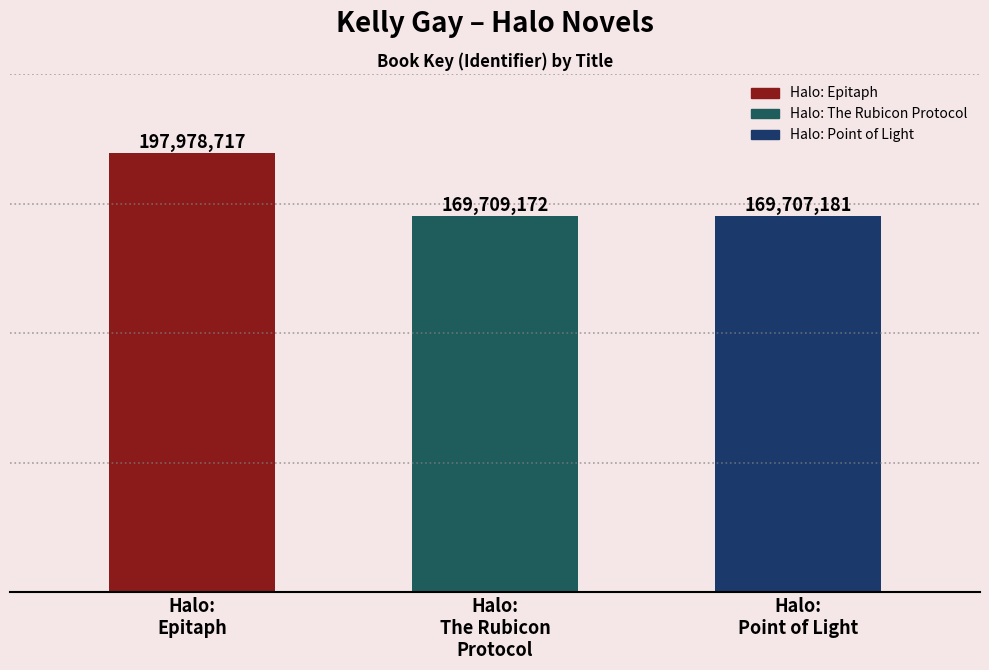

Does the chart contain any negative values?

No